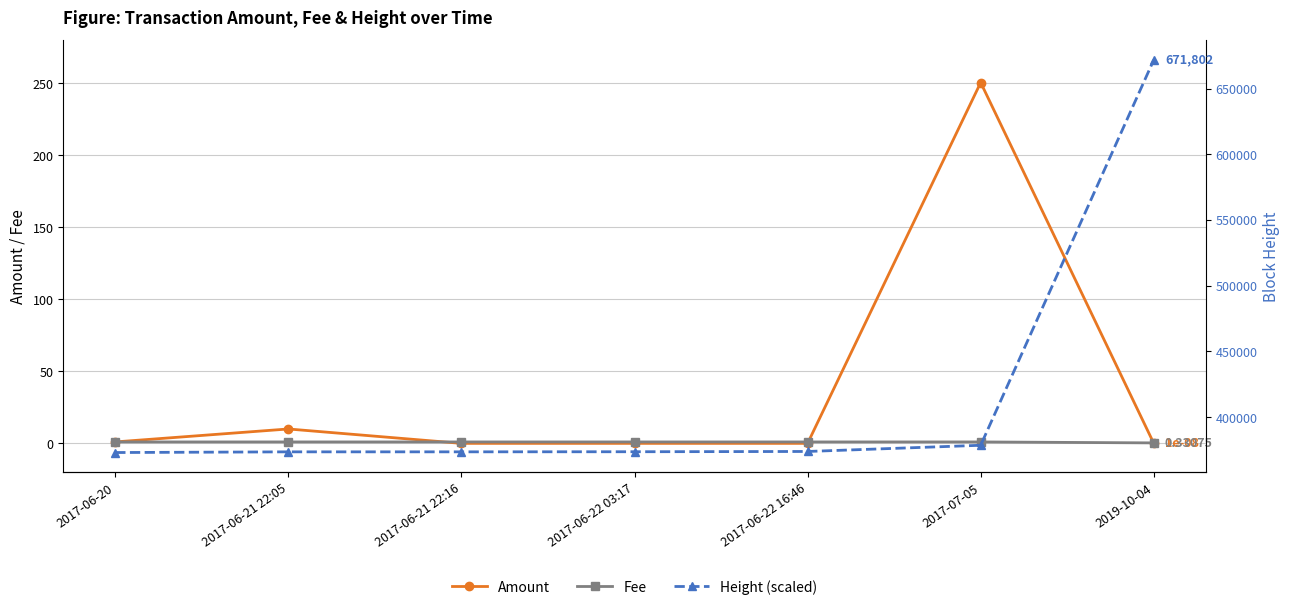

True or false: Height (scaled) has more than 1 points higher than both neighbors.

False